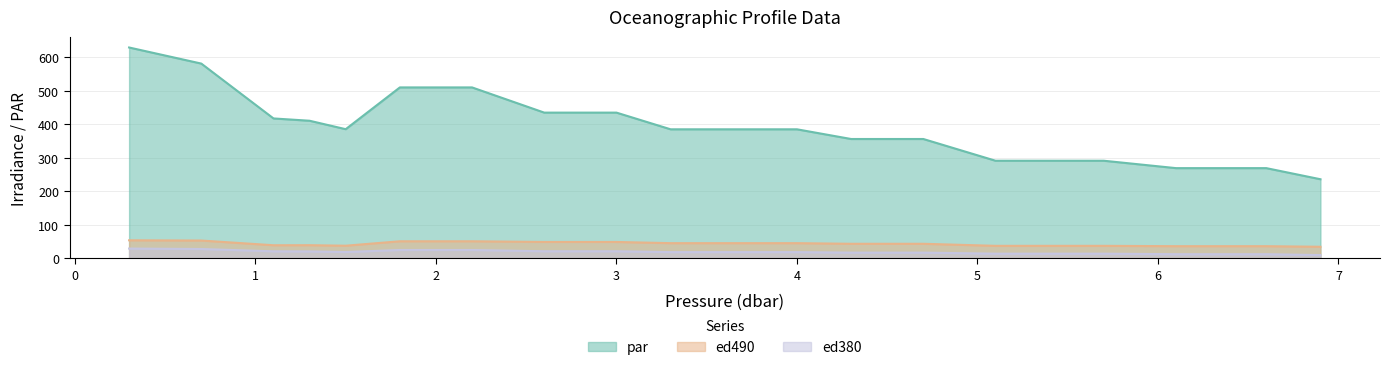

Is it true that ed490 equals 45.2 at 3.3?

True